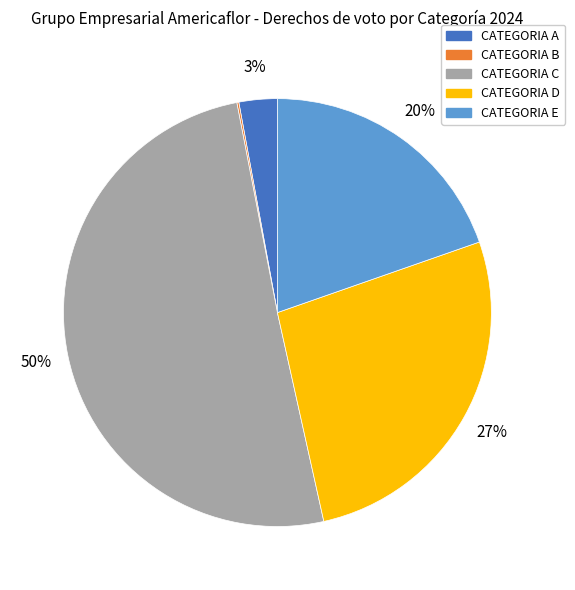

Which category has the biggest portion of the pie?

CATEGORIA C